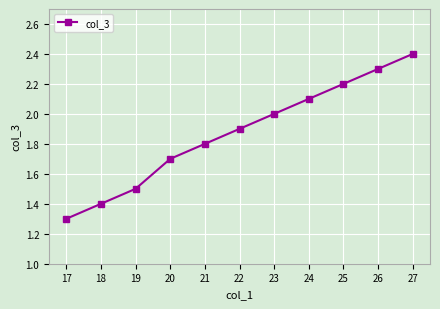

Is this an area chart (filled region under the line)?

No